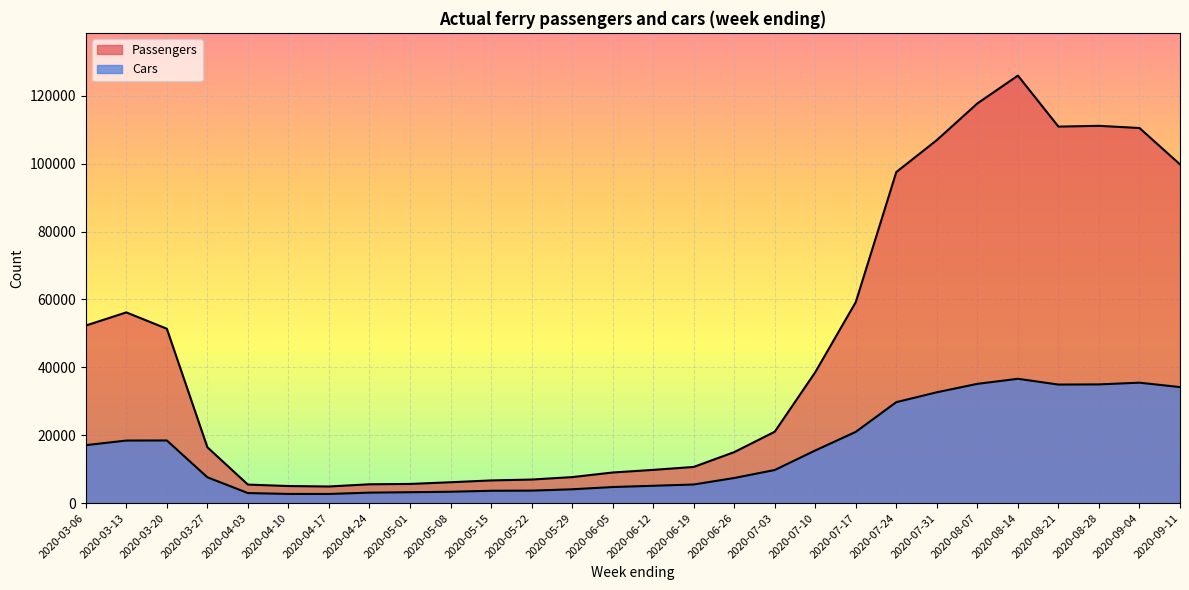

Reading right to left, extract all data points from this chart.

Passengers: 99809	110529	111171	110946	125975	117772	106969	97551	59233	38571	21022	15019	10649	9783	9011	7654	6933	6675	6142	5640	5538	4891	5024	5450	16455	51380	56192	52316
Cars: 34181	35484	34975	34925	36629	35136	32654	29744	20989	15506	9749	7390	5476	5101	4729	4065	3672	3629	3343	3203	3083	2689	2701	2956	7607	18457	18427	17072